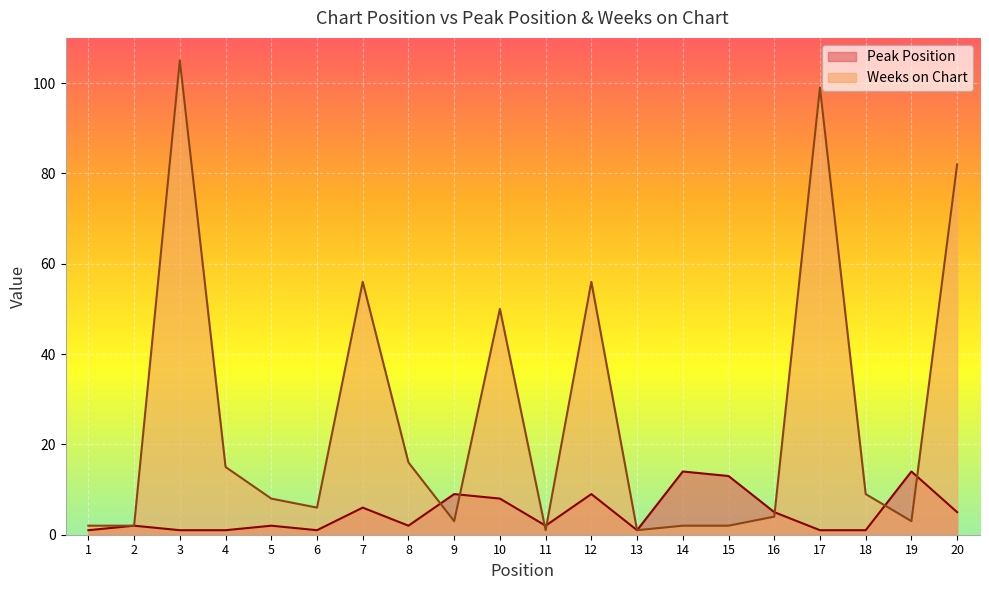

Between 2 and 5, which series saw the biggest shift?

Weeks on Chart